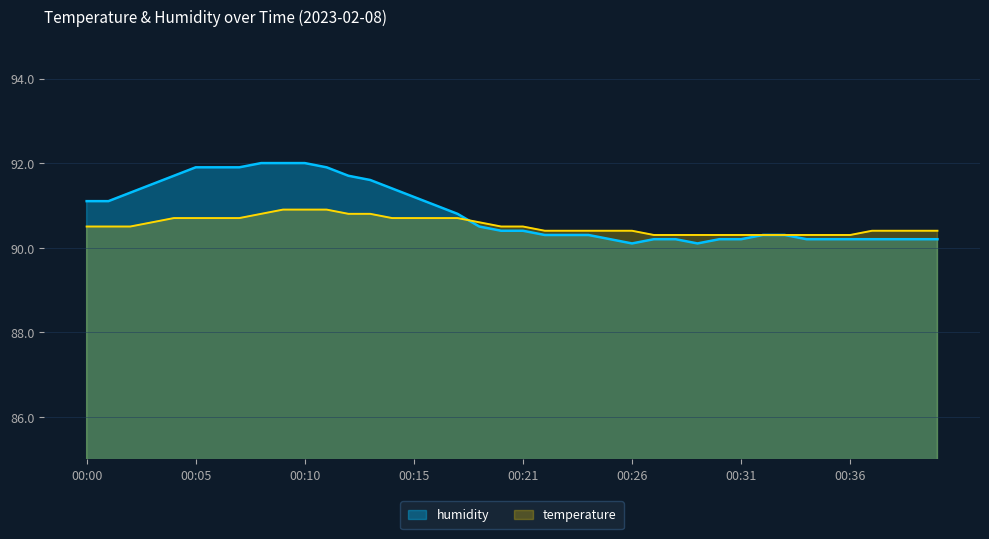

What is the difference between the second highest and second lowest values in the humidity series?

1.9